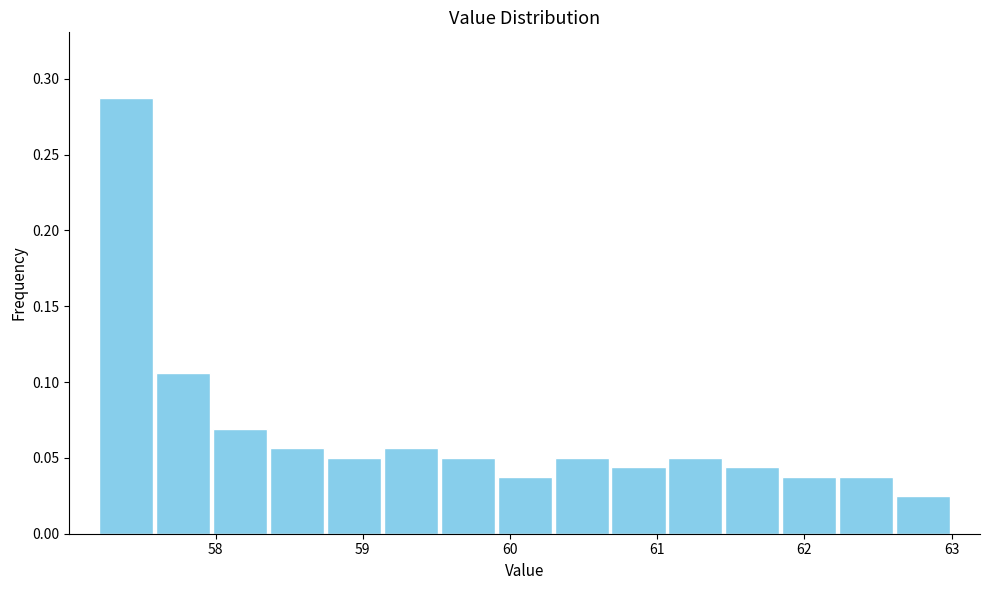

Read against the x-axis, roughly where is the centre of the tallest bar?

57.4